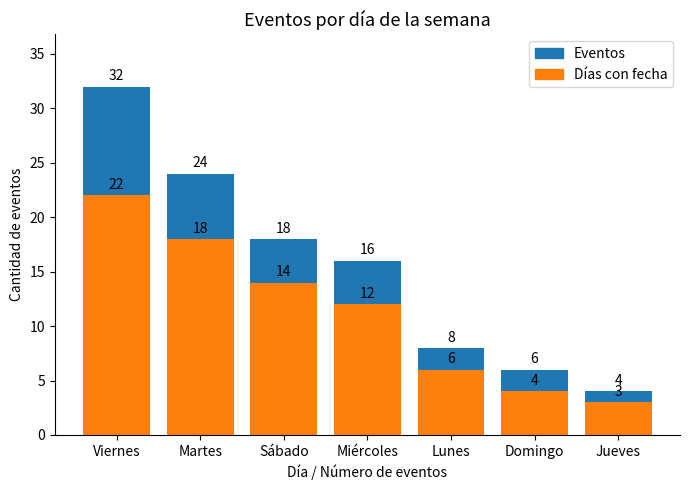

Reading left to right, extract all data points from this chart.

Eventos: 32	24	18	16	8	6	4
Días con fecha: 22	18	14	12	6	4	3